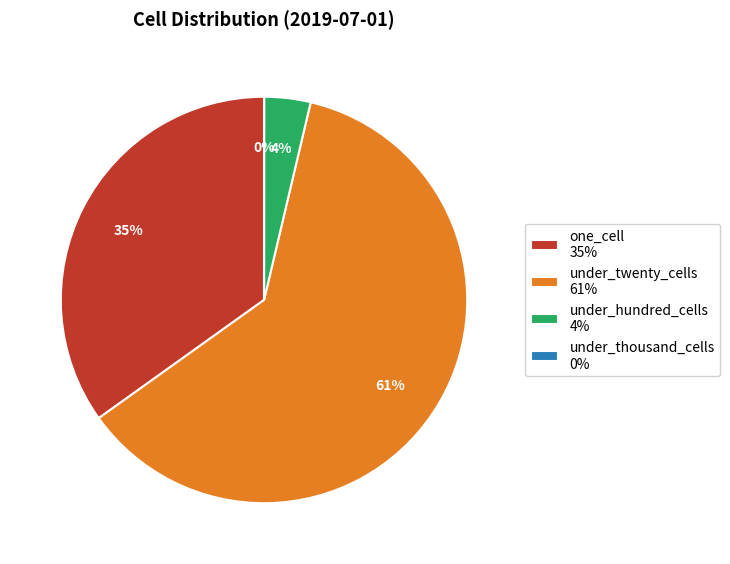

To the nearest percent, what is the difference between the largest and smallest slice percentages?

61%